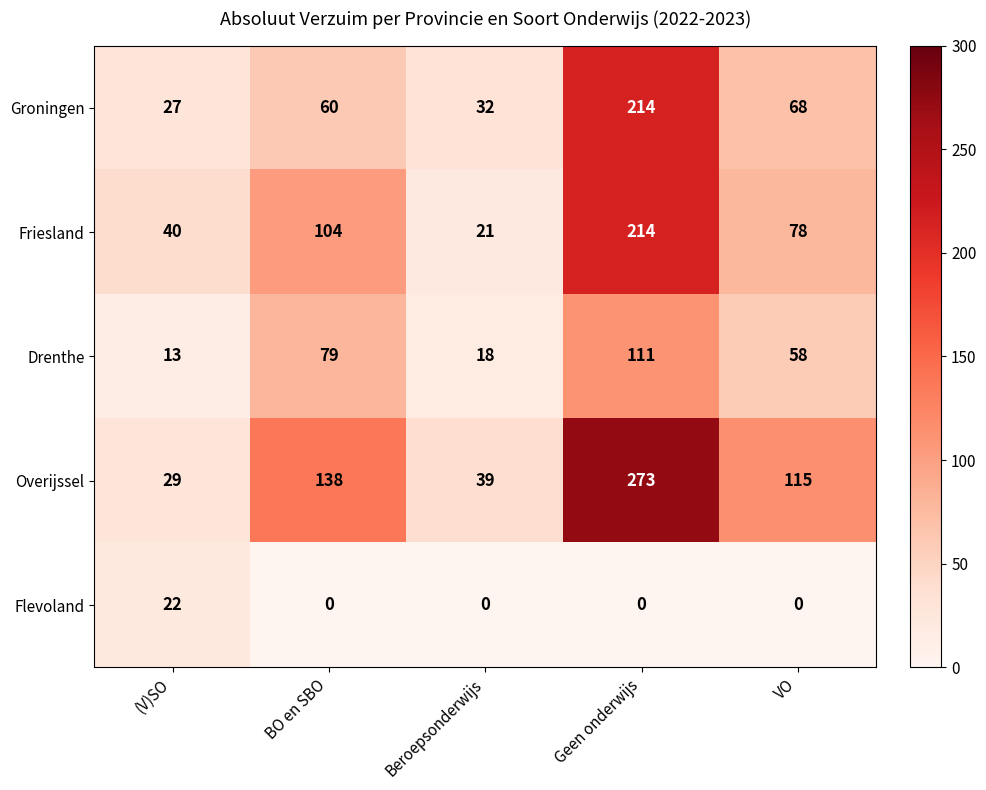

What is the difference between the Groningen values at Beroepsonderwijs and BO en SBO?

28